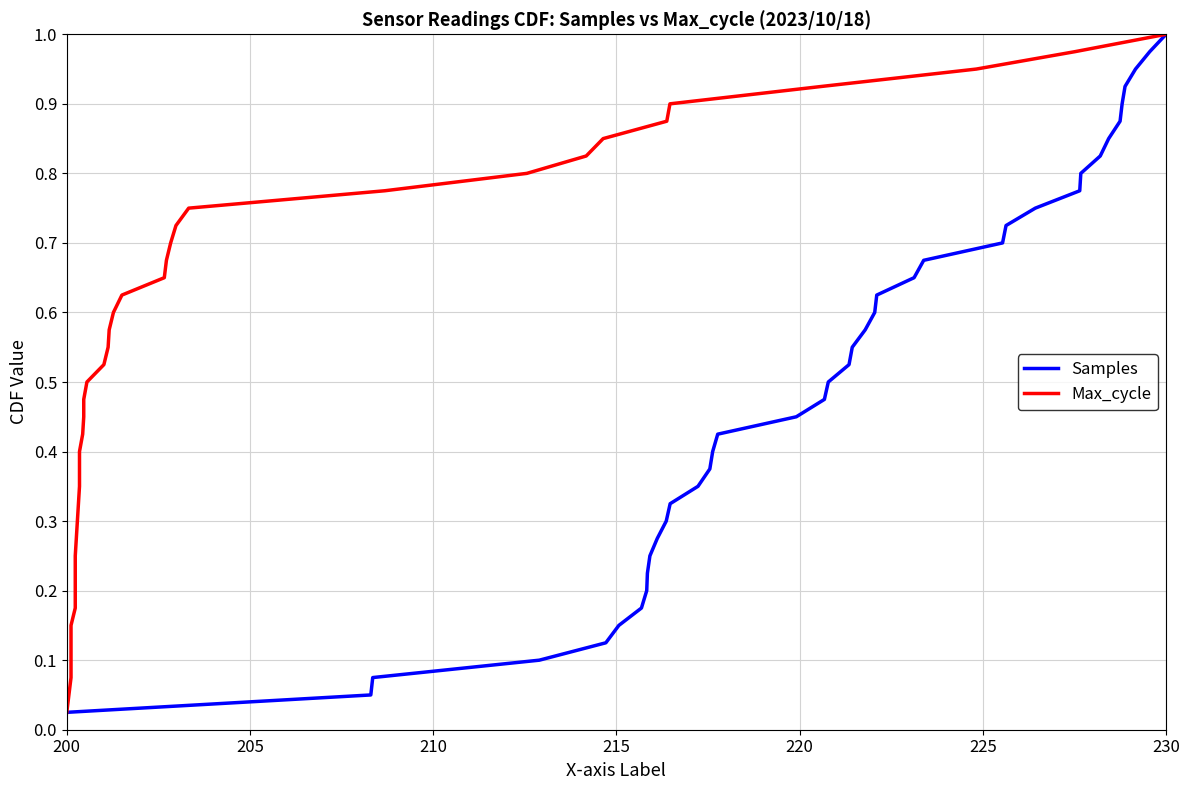

Is this an area chart (filled region under the line)?

No